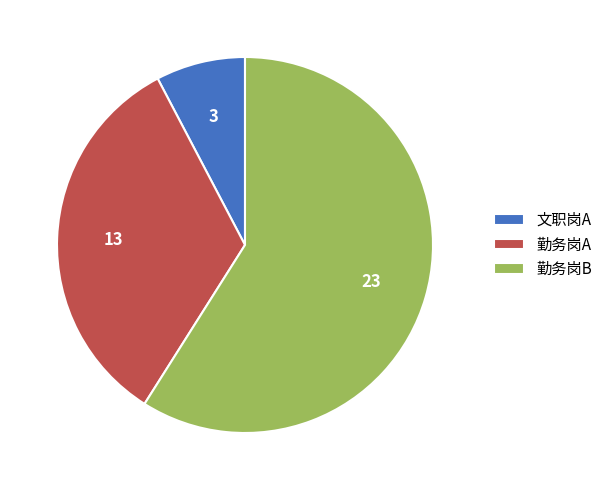

What is the ratio of the value at 勤务岗A to the value at 文职岗A?

4.3